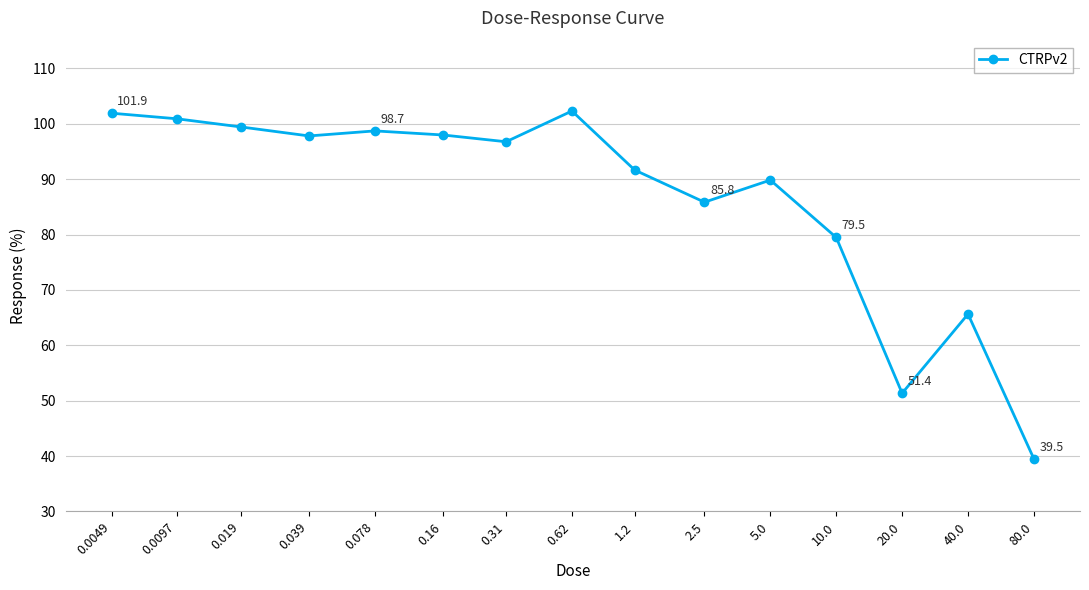

At which category does the data reach its first local valley?

0.039